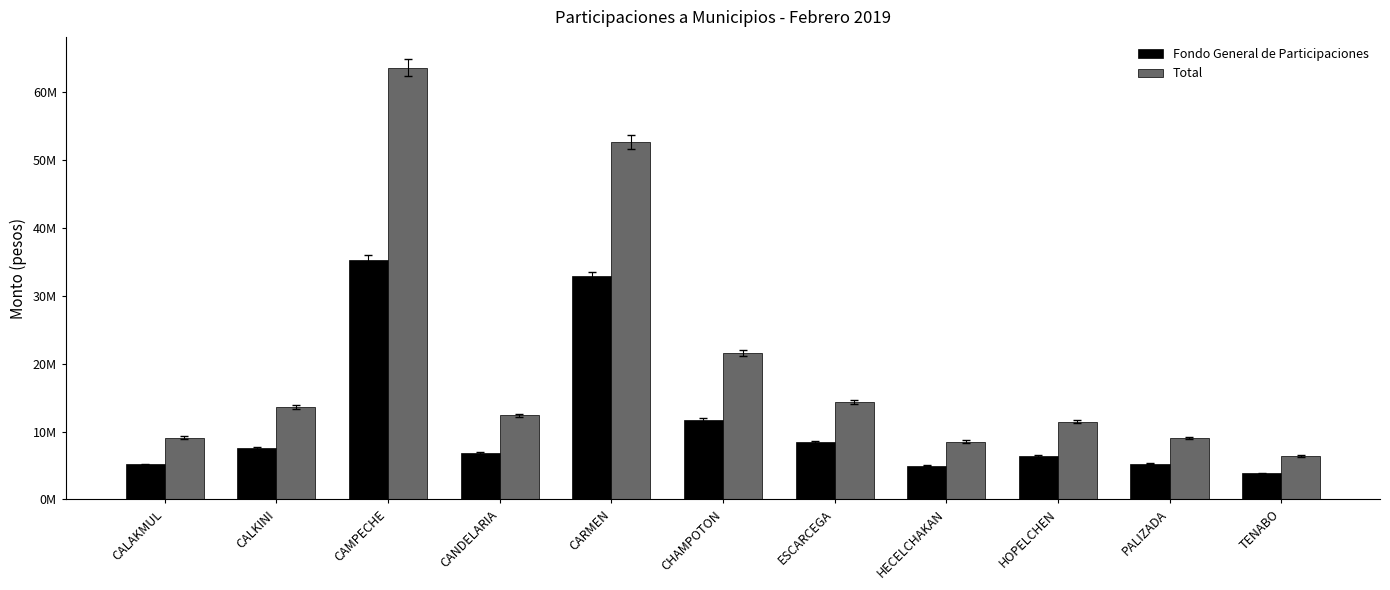

Does the chart contain stacked bars?

No